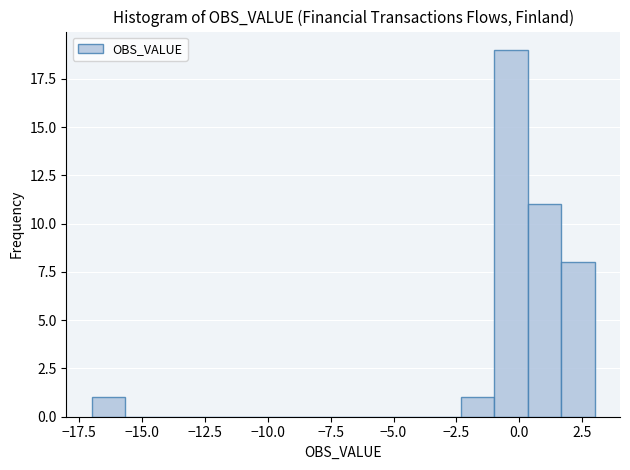

Around what value on the x-axis is the tallest bar? Give the approximate position of its centre, as read against the axis.

-0.5